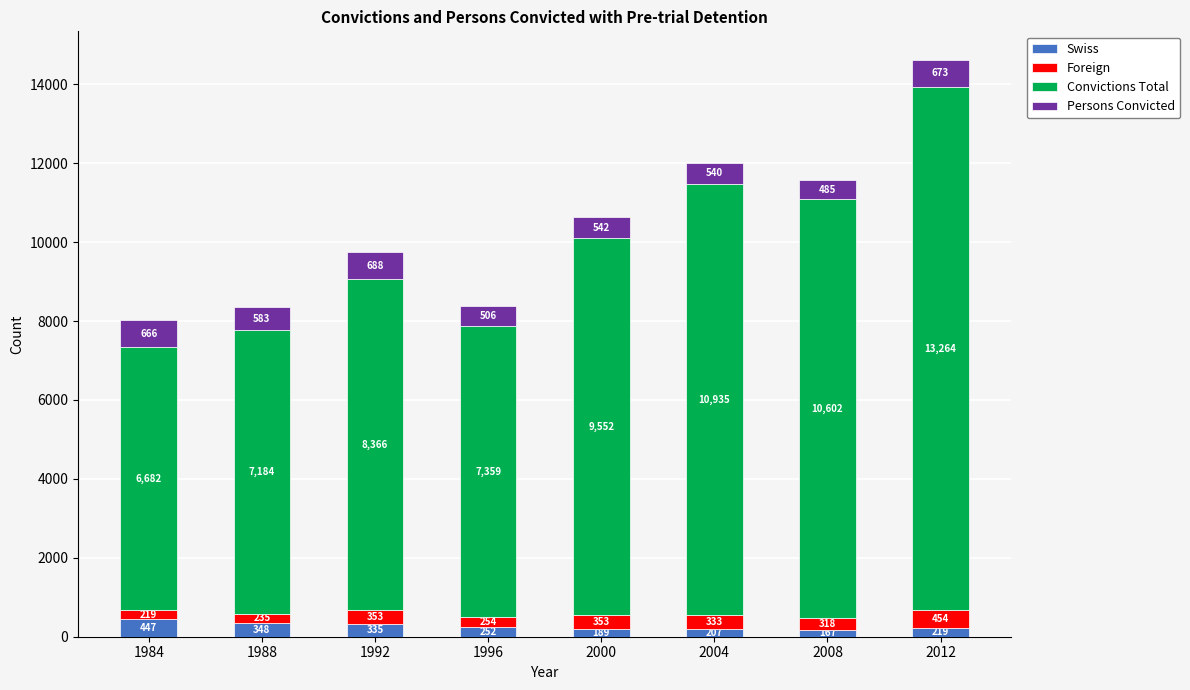

What are all the series names shown in the legend?

Swiss, Foreign, Convictions Total, Persons Convicted